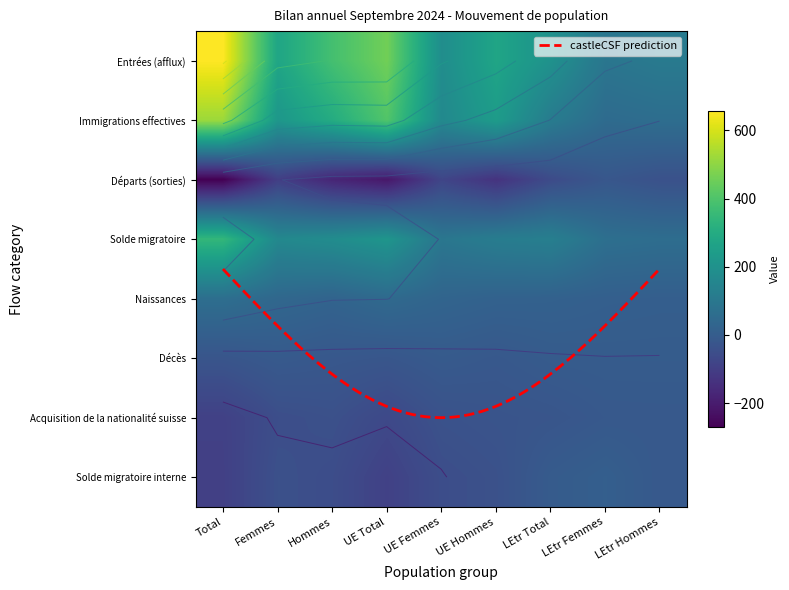

The value of Entrées (afflux) at UE Femmes is 247. True or false?

False